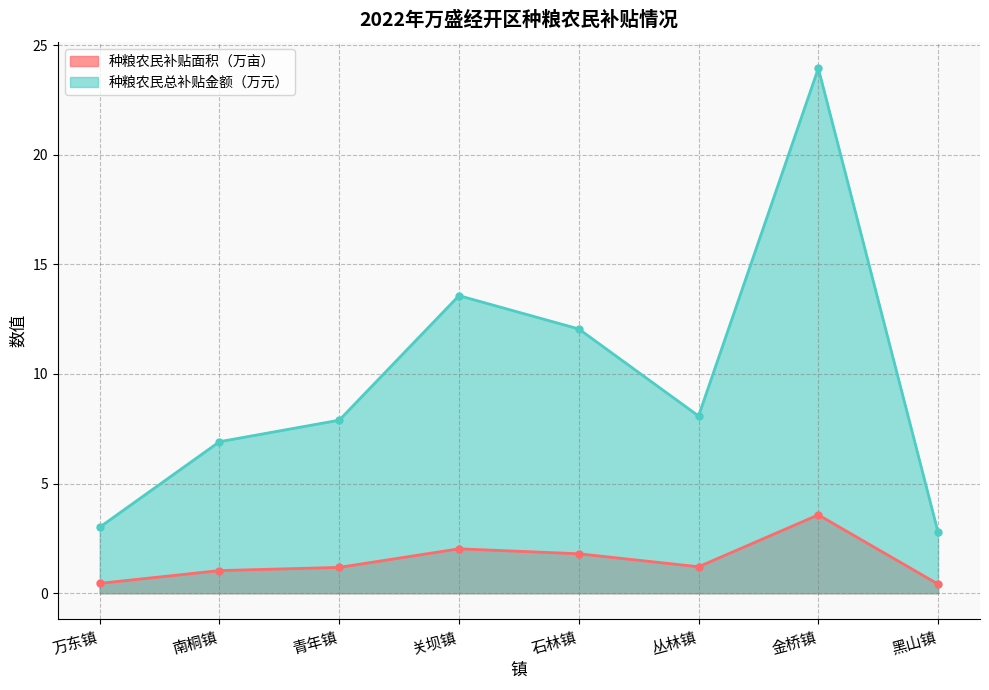

What are all the series names shown in the legend?

种粮农民补贴面积（万亩）, 种粮农民总补贴金额（万元）